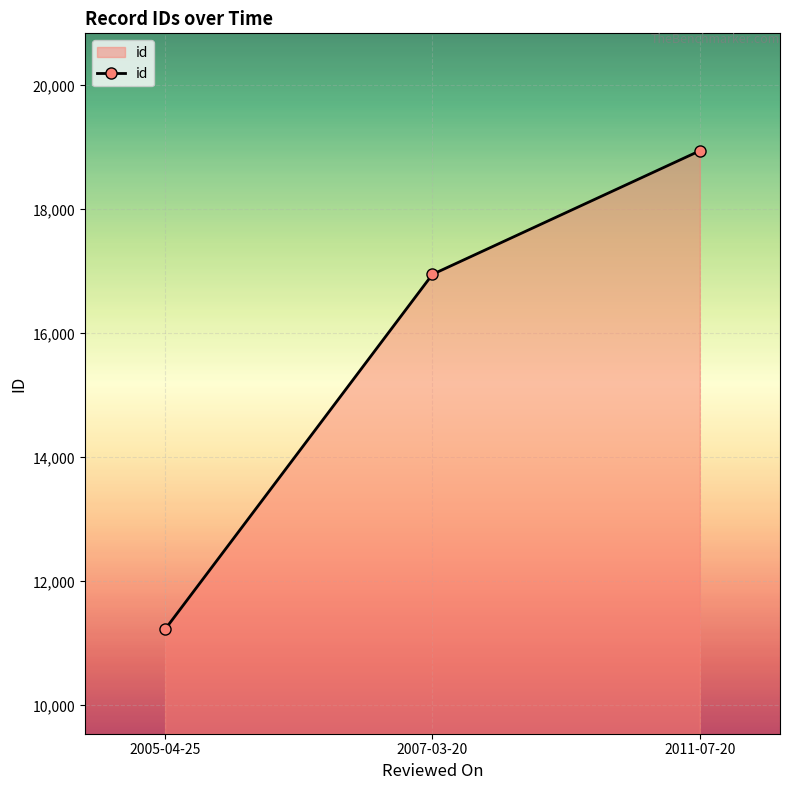

Is it true that the value at 2007-03-20 is 16953?

True